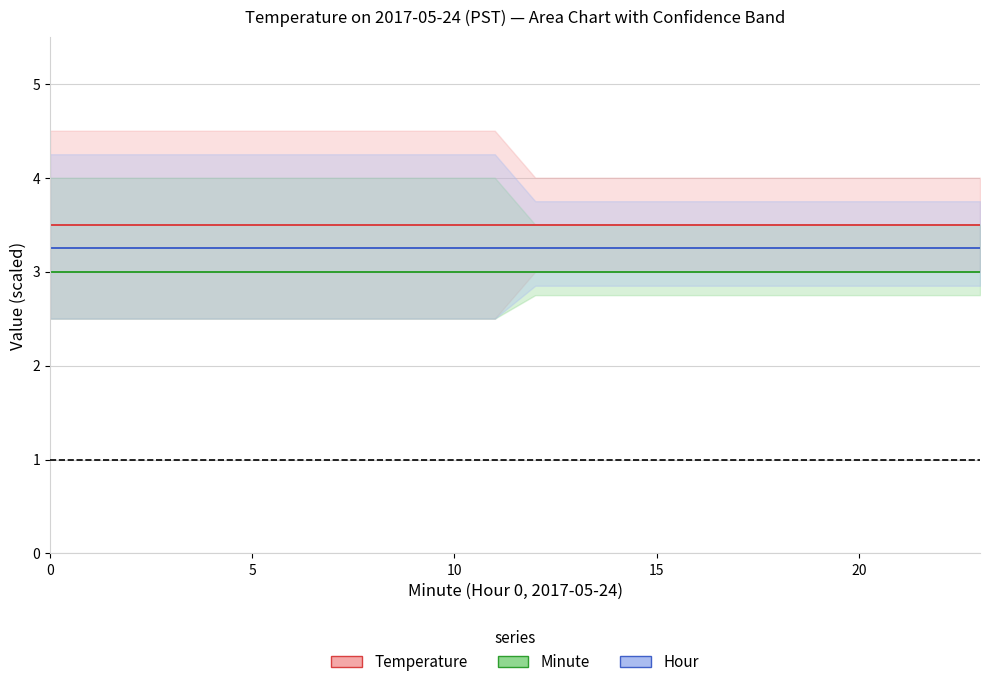

True or false: Hour has a value of 1.7 at 20.

False